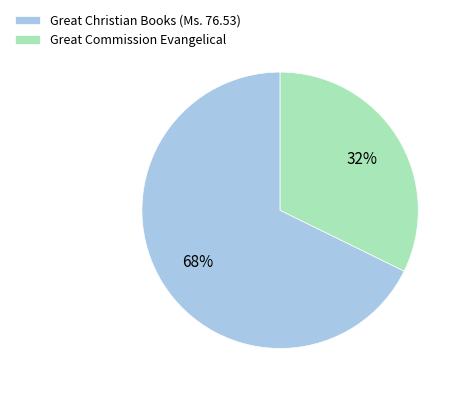

How many slices are in this pie chart?

2